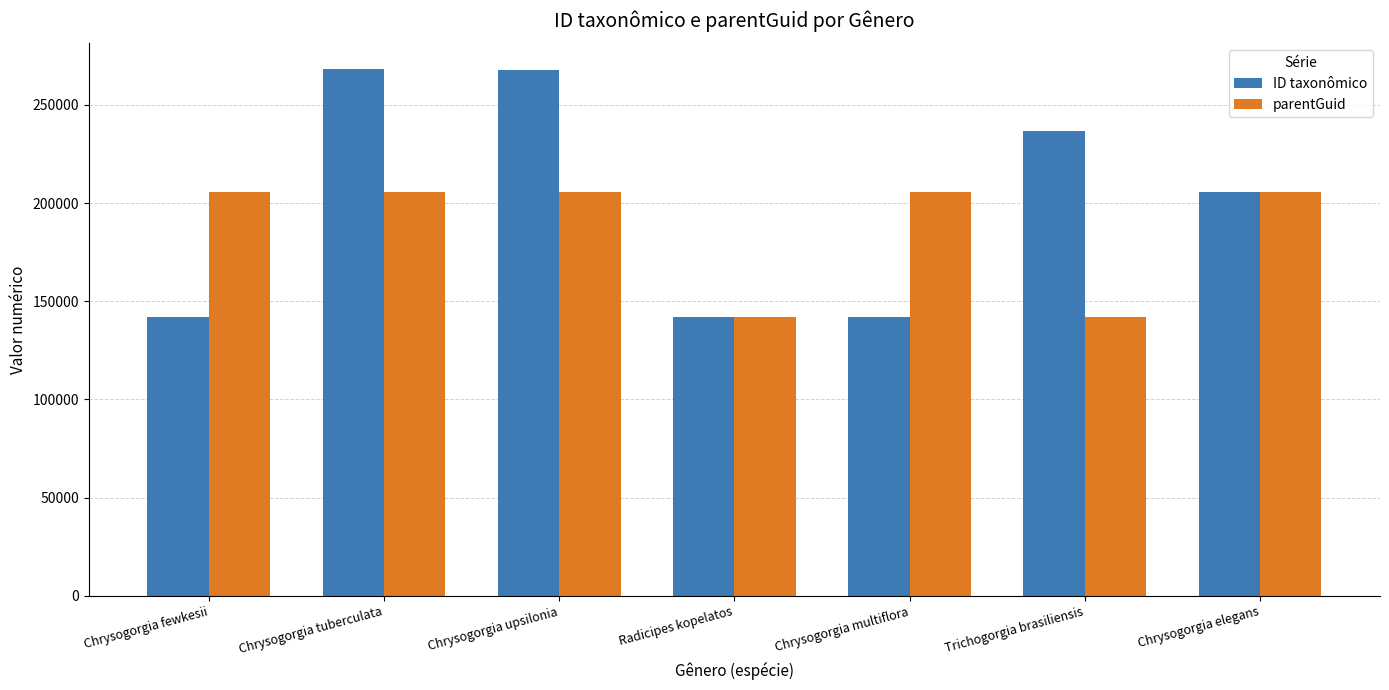

What is the minimum value for parentGuid?

141998